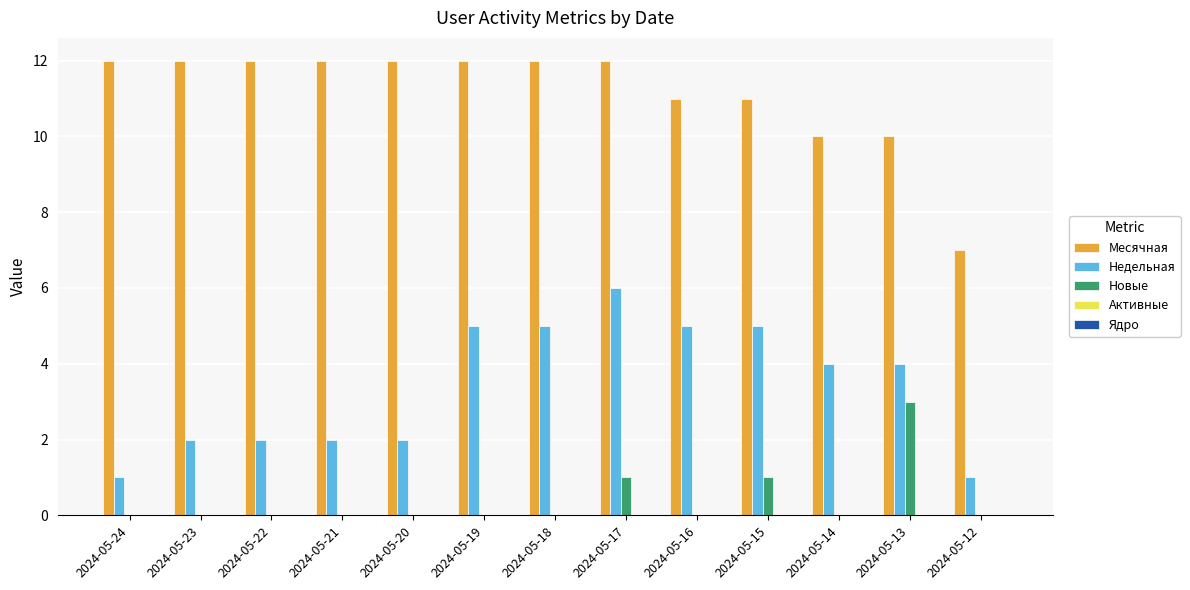

The value of Недельная at 2024-05-15 is 8. True or false?

False